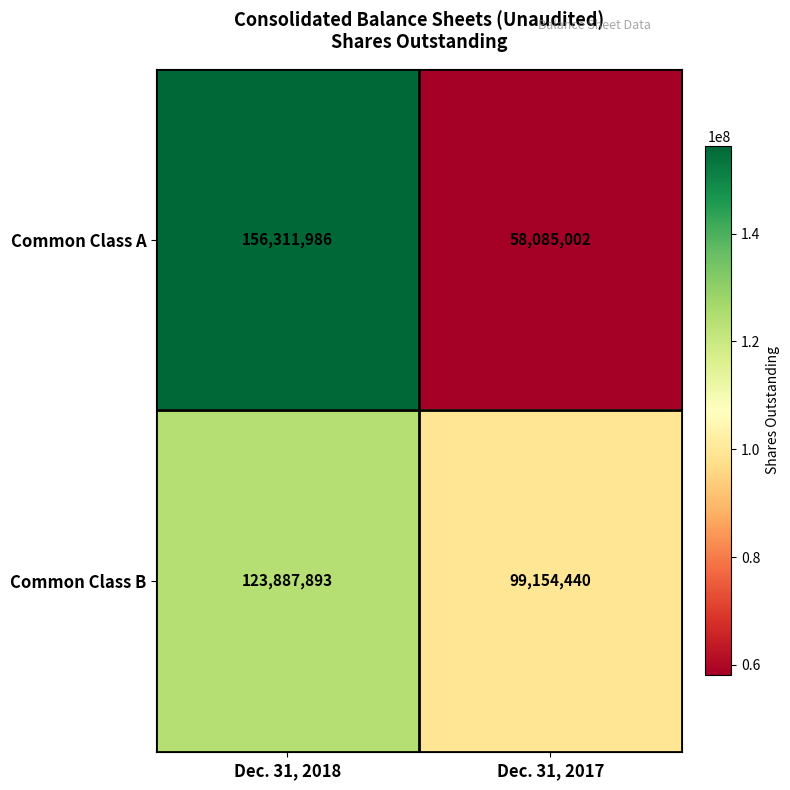

What is the difference between the Common Class B values at Dec. 31, 2018 and Dec. 31, 2017?

24733453